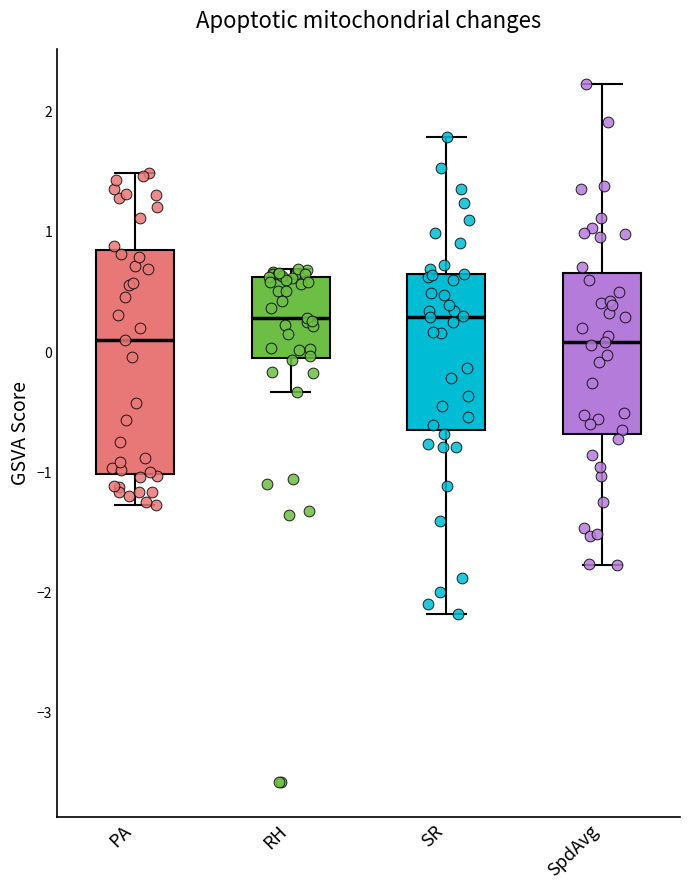

Reading left to right, read every box against the y-axis: the position of its median line, the range the box covers, and the ends of its whiskers. The values are not printed on the chart, so give them approximately, as read against the axis.

PA: median 0.1, box -1.0 to 0.8, whiskers -1.3 to 1.5
RH: median 0.3, box 0.0 to 0.6, whiskers -0.3 to 0.7
SR: median 0.3, box -0.6 to 0.6, whiskers -2.2 to 1.8
SpdAvg: median 0.1, box -0.7 to 0.7, whiskers -1.8 to 2.2